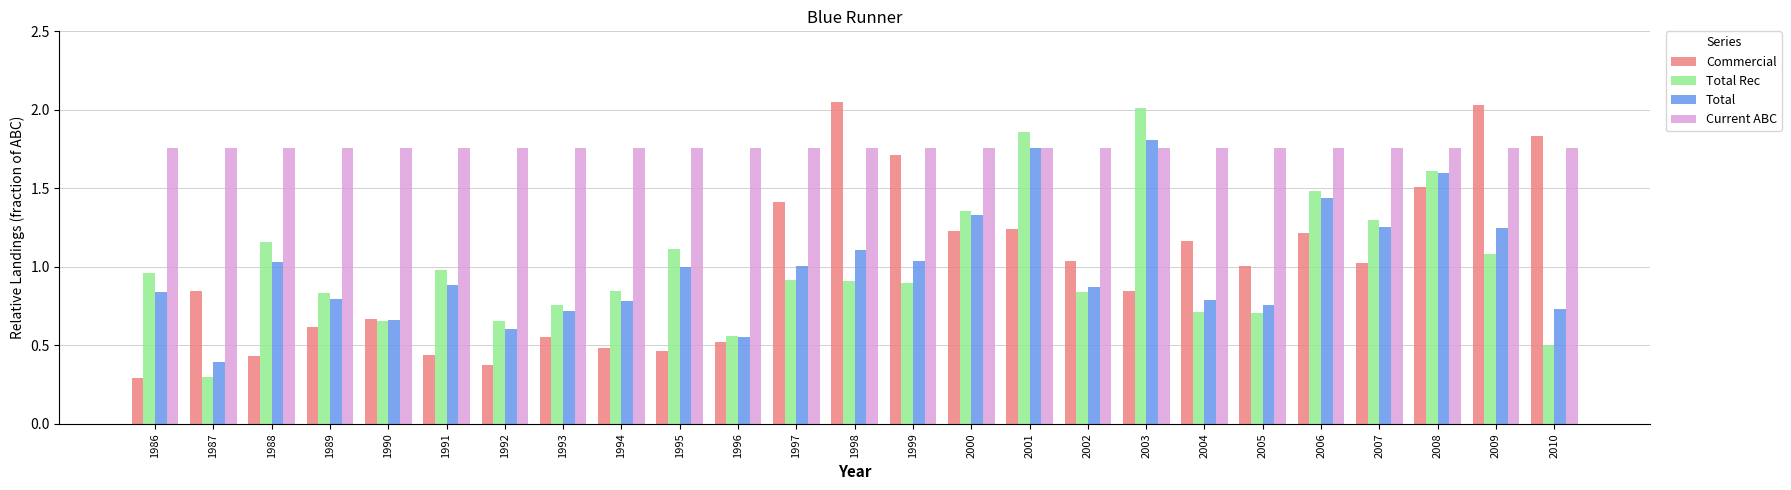

Is the value of Commercial at 2005 greater than the value of Total Rec at 1990?

Yes